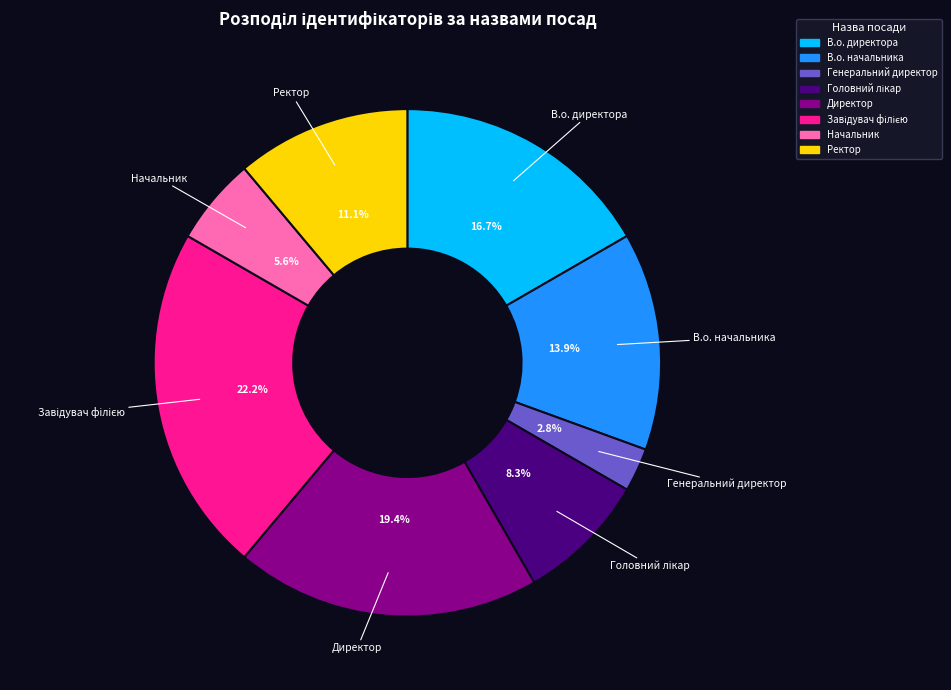

Combined, do В.о. начальника and В.о. директора account for over 50%?

No